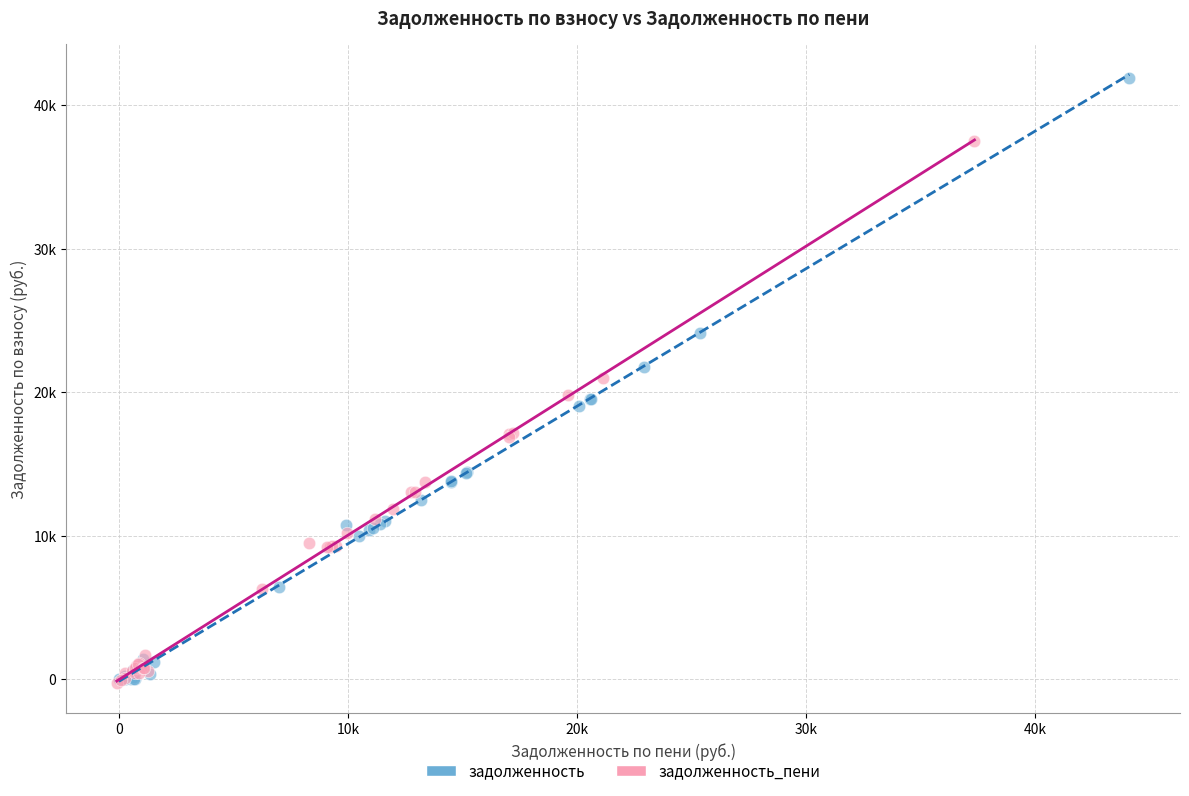

What are all the series names shown in the legend?

задолженность, задолженность_пени